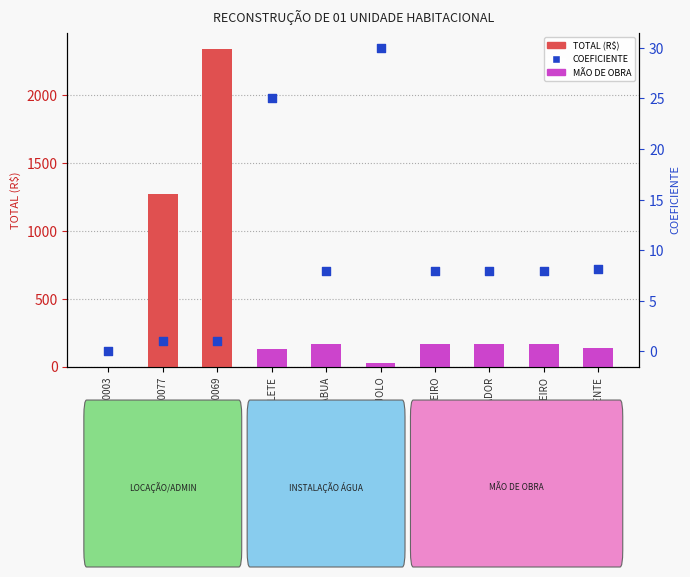

At how many categories does at least one series exceed 1224?

2